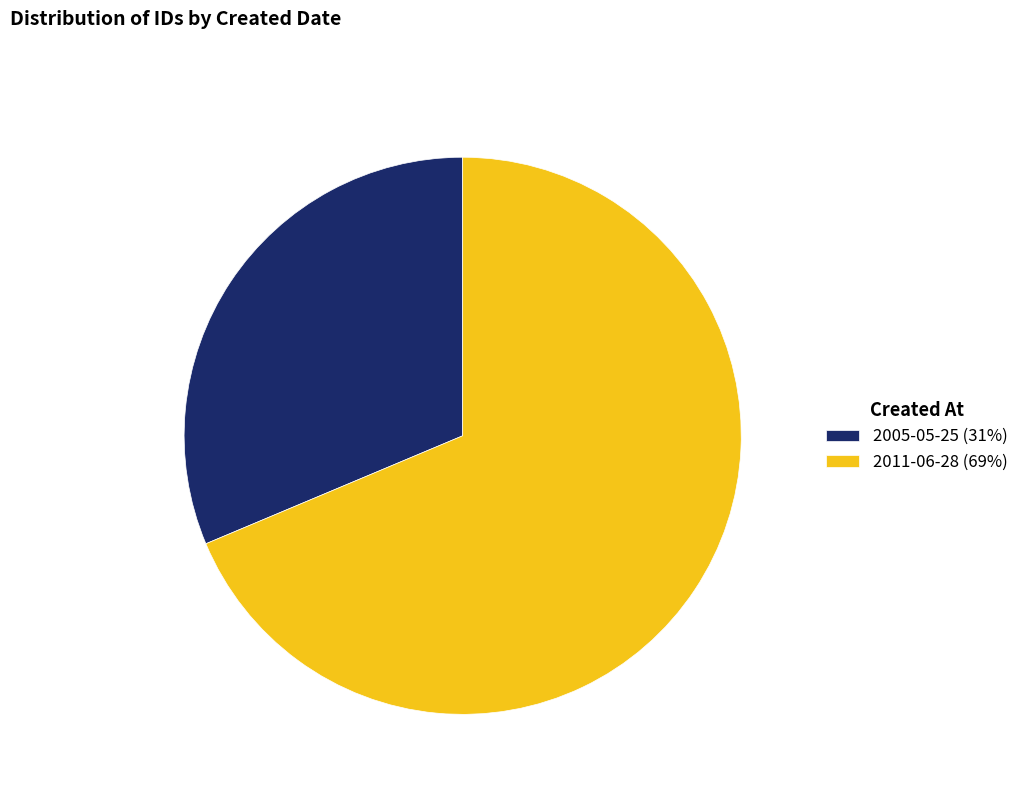

Approximately how many times larger is the value at 2005-05-25 (31%) compared to 2011-06-28 (69%)?

0.5